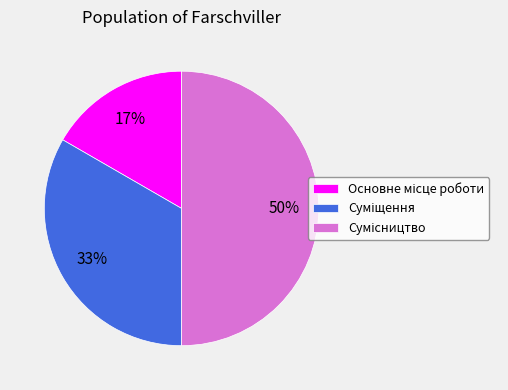

To the nearest percent, what is the difference between the largest and smallest slice percentages?

33%